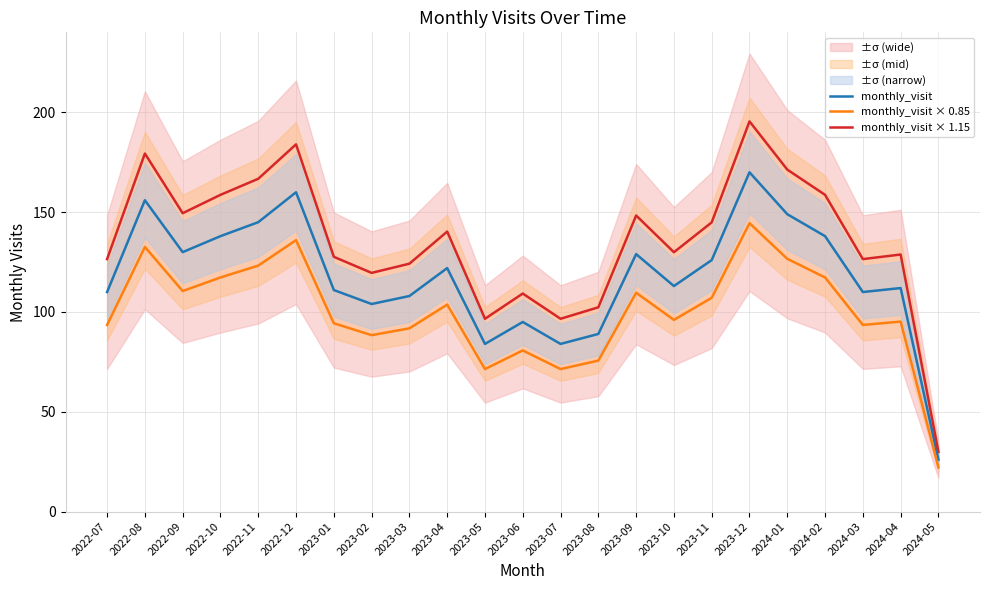

Is it true that monthly_visit × 1.15 equals 124.2 at 2023-03?

True